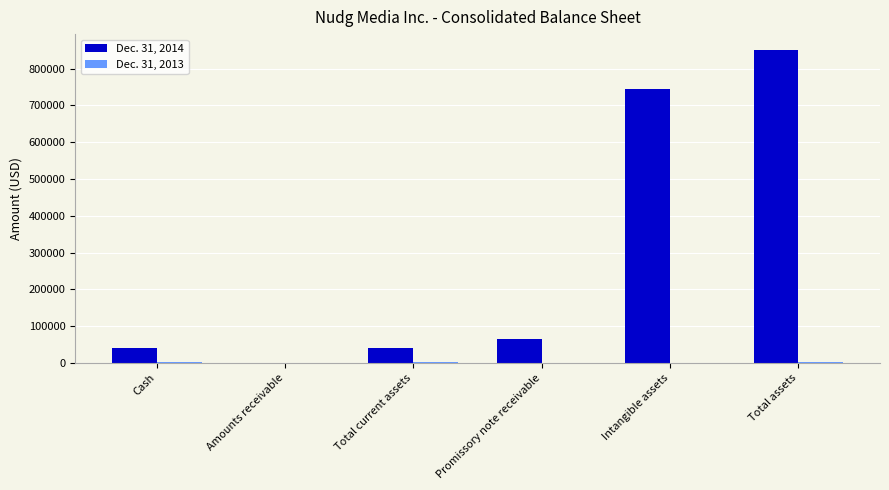

True or false: Dec. 31, 2014 has a value of 41042 at Cash.

True